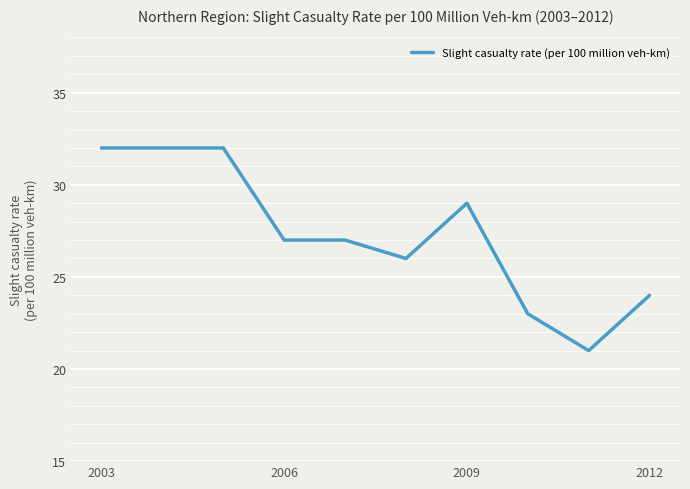

Is this an area chart (filled region under the line)?

No